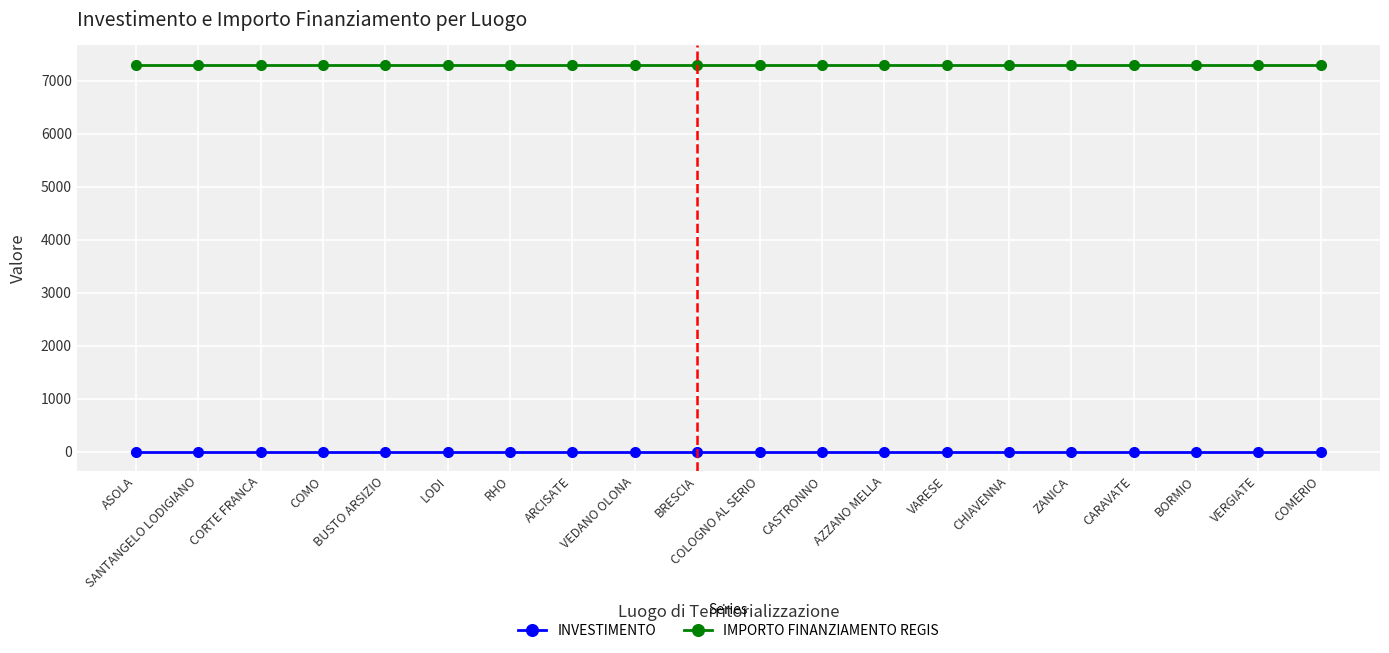

What is the value of the IMPORTO FINANZIAMENTO REGIS point at the 18th from the left?

7301.0